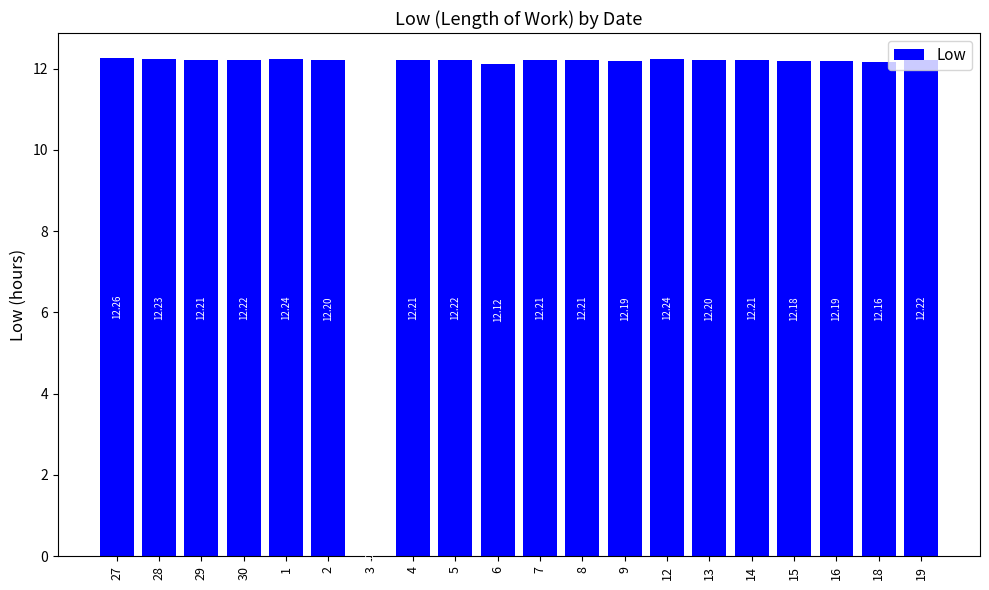

True or false: the data shows 18.2 at 29.

False